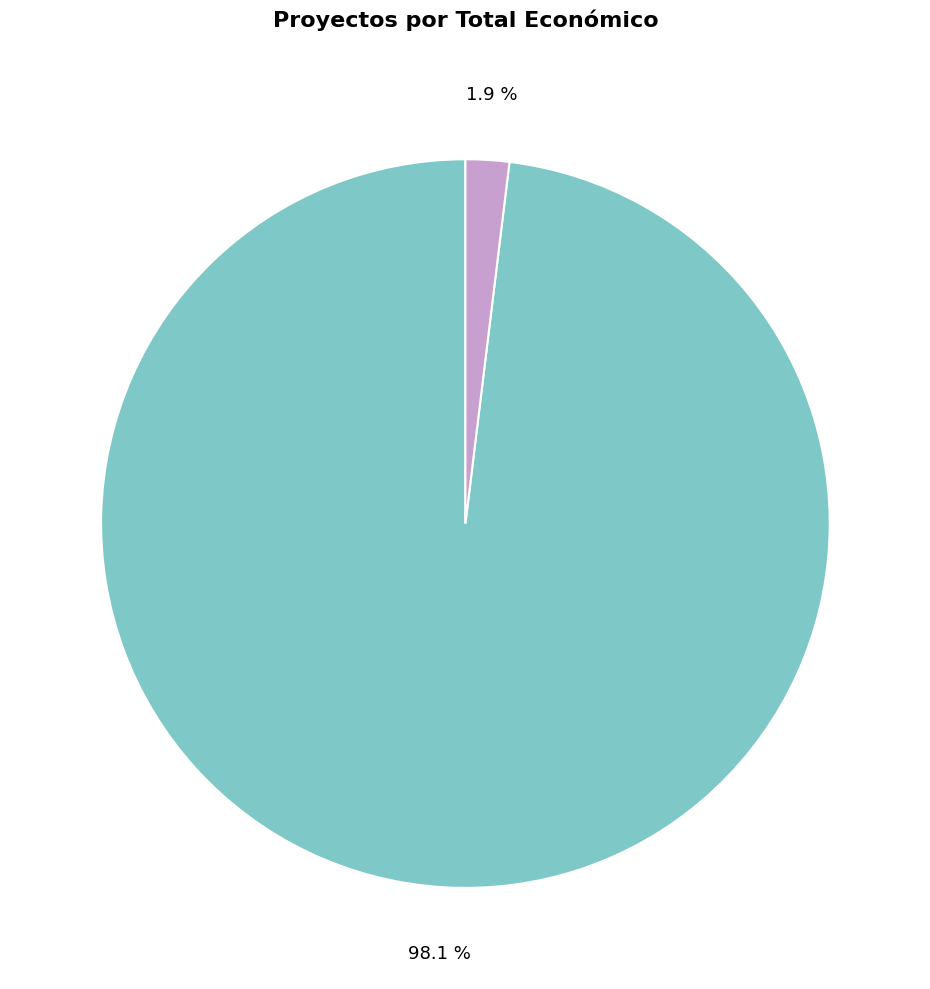

Is there any slice that represents more than half of the pie?

Yes